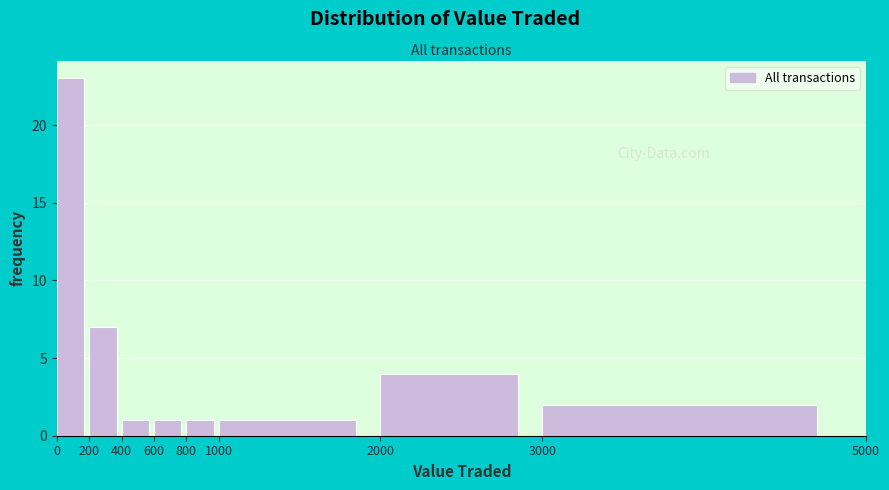

Over which range of the x-axis is the bar tallest?

0 to 200